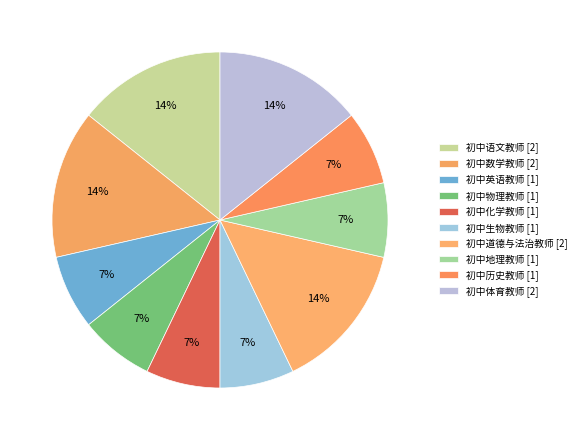

Rank the categories by value from highest to lowest.

初中语文教师, 初中数学教师, 初中道德与法治教师, 初中体育教师, 初中英语教师, 初中物理教师, 初中化学教师, 初中生物教师, 初中地理教师, 初中历史教师